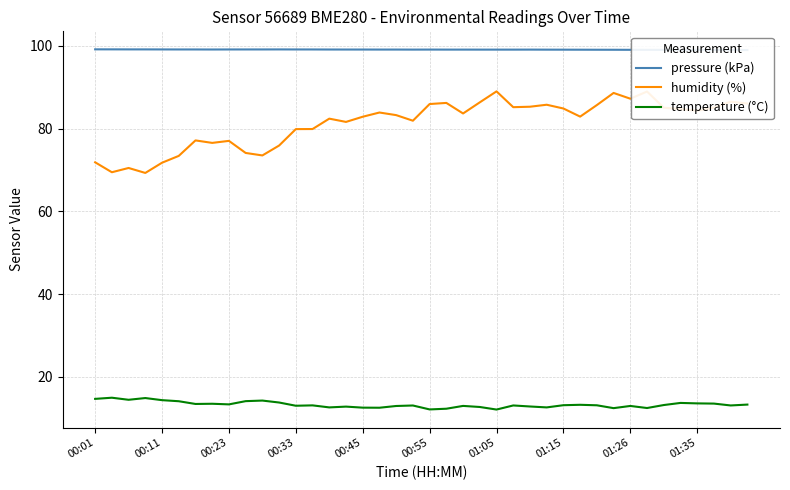

What is the maximum value for humidity (%)?

89.0